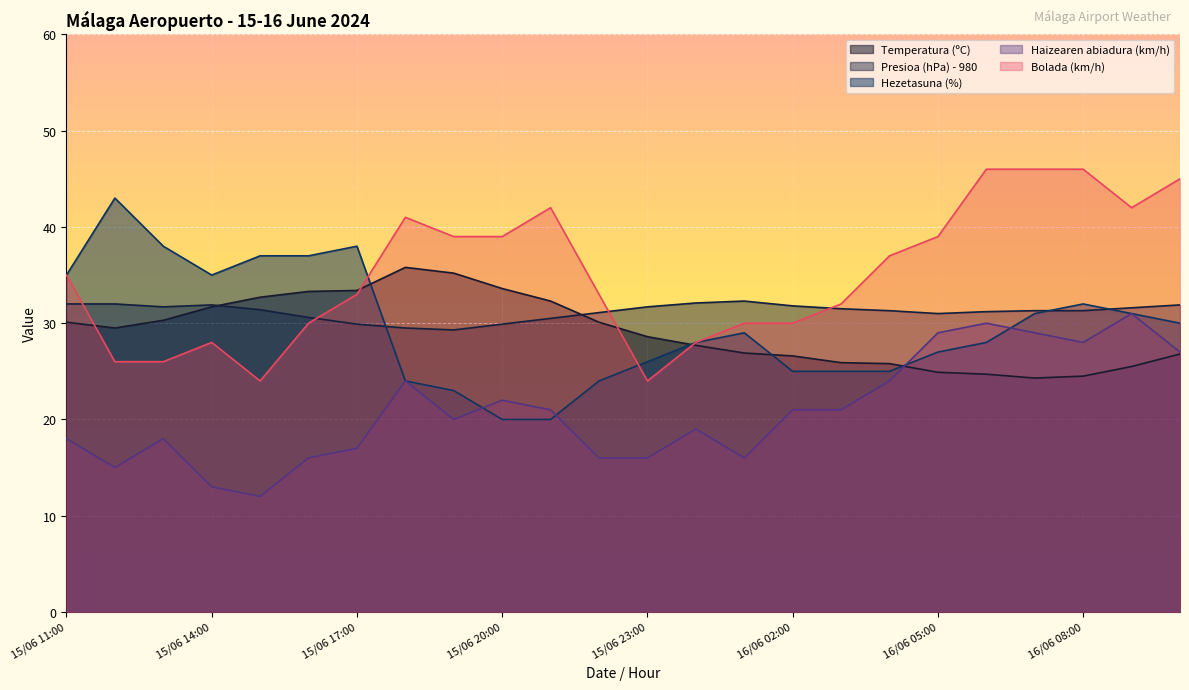

After their last crossing, which series has the higher values: Presioa (hPa) - 980 or Temperatura (ºC)?

Presioa (hPa) - 980